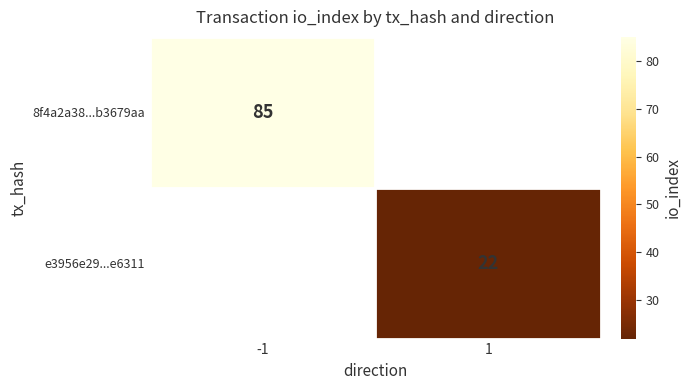

True or false: e3956e29...e6311 has a value of 29 at 1.

False